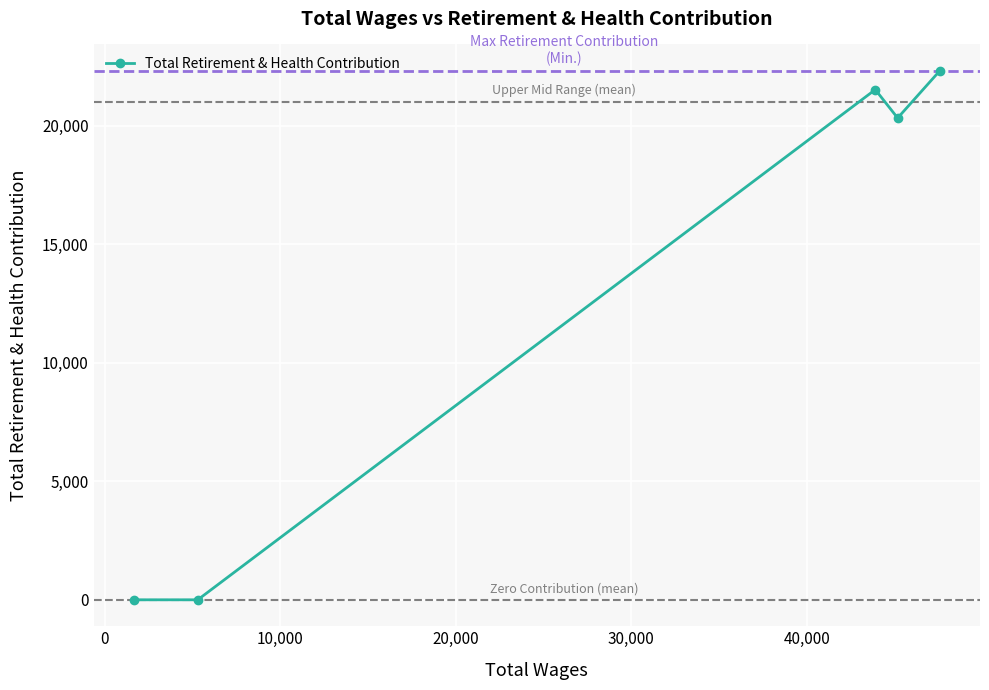

What is the difference between the maximum and minimum values?

22308